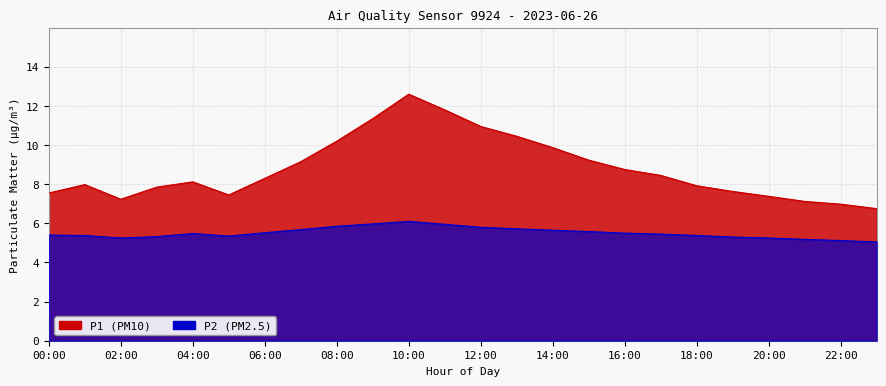

True or false: P1 has more than 2 interior local peaks.

True